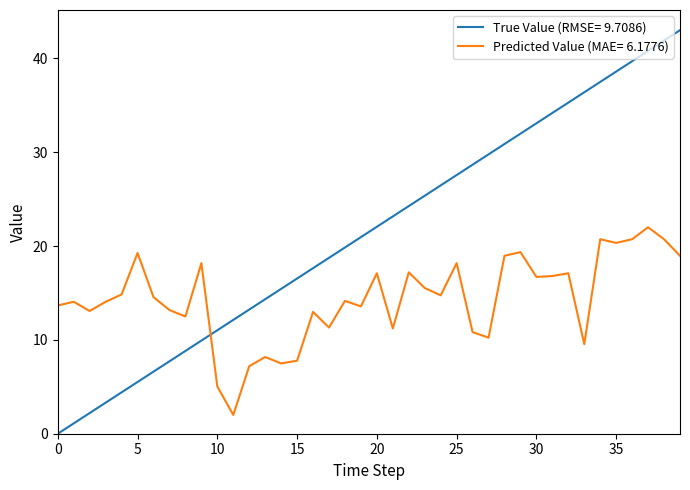

How many times do Predicted Value (MAE= 6.1776) and True Value (RMSE= 9.7086) cross each other?

1